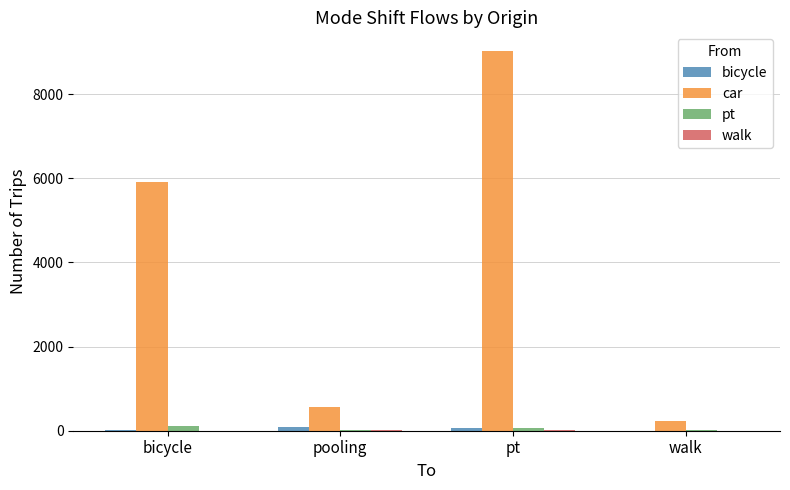

Which series has the largest total across all categories?

car